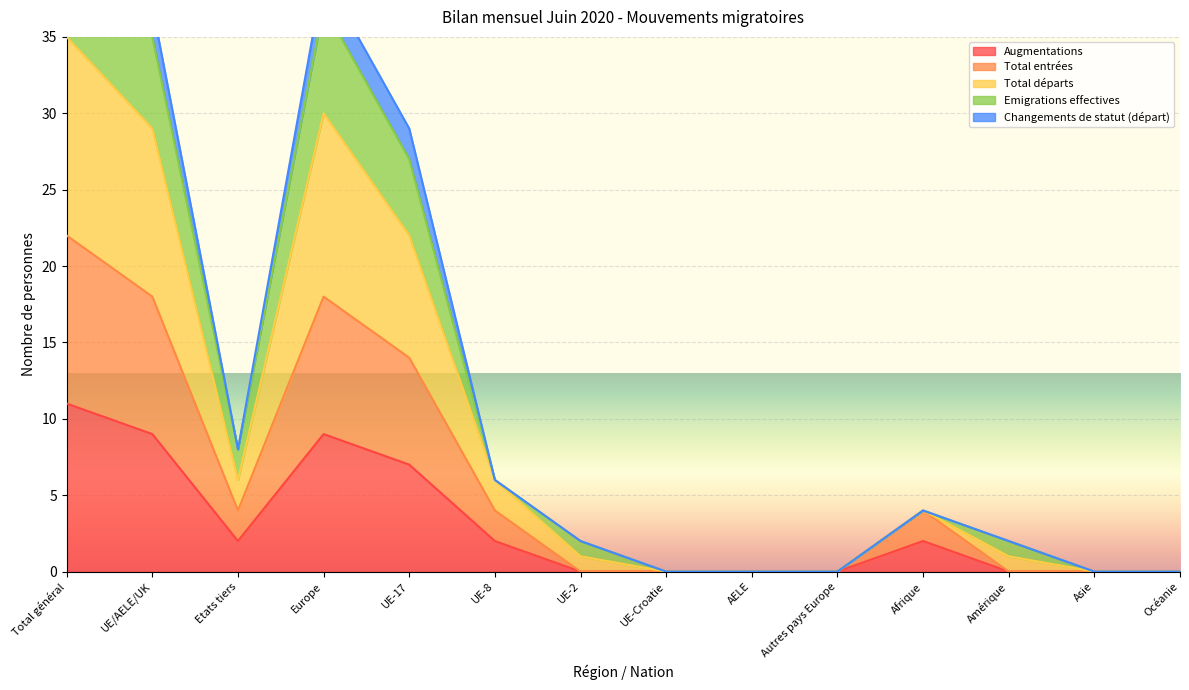

True or false: Total entrées and Augmentations intersect in this chart.

False